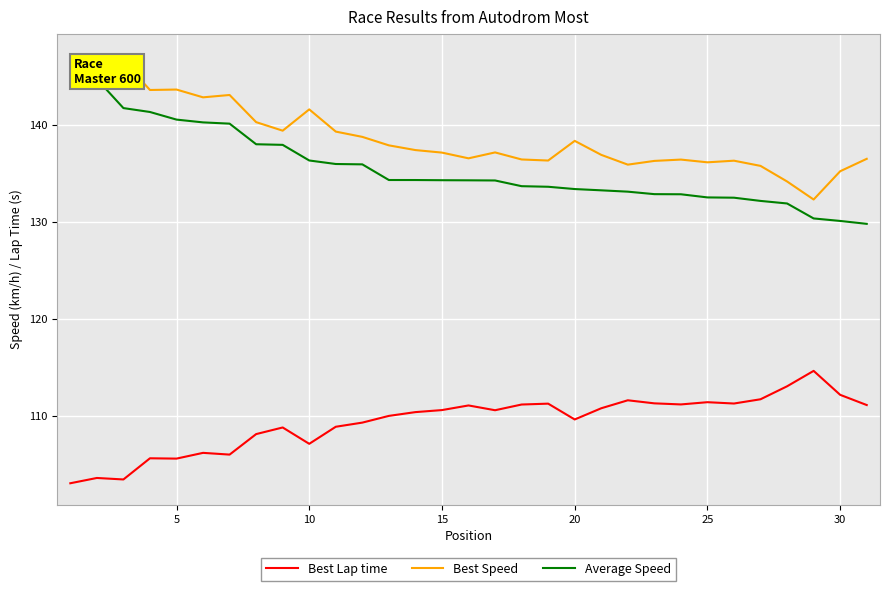

Does the chart display data point markers on the line(s)?

No